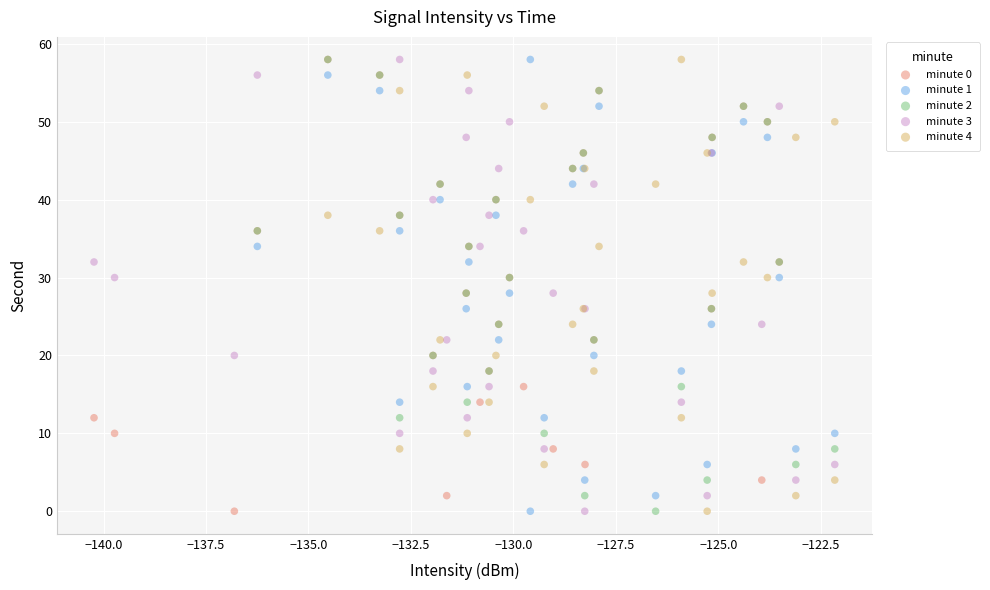

What are all the series names shown in the legend?

minute 0, minute 1, minute 2, minute 3, minute 4